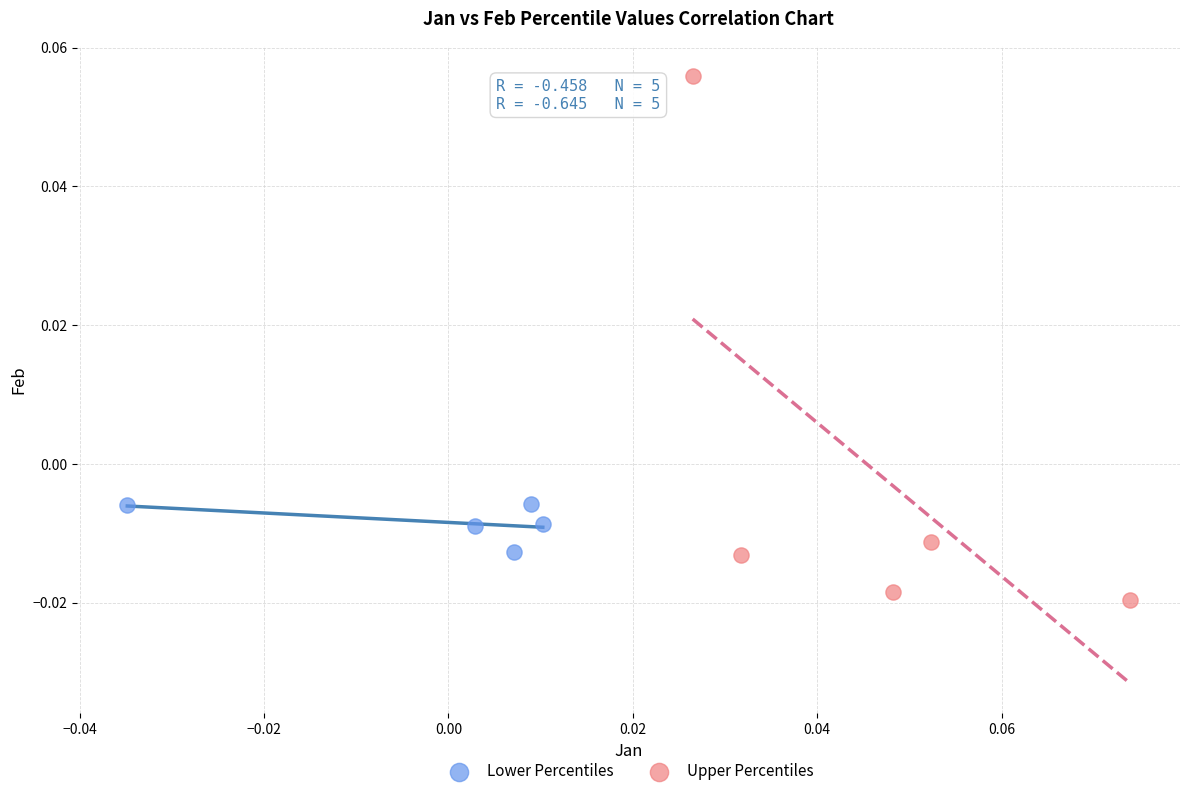

Which series has the largest Y range (max minus min)?

Upper Percentiles